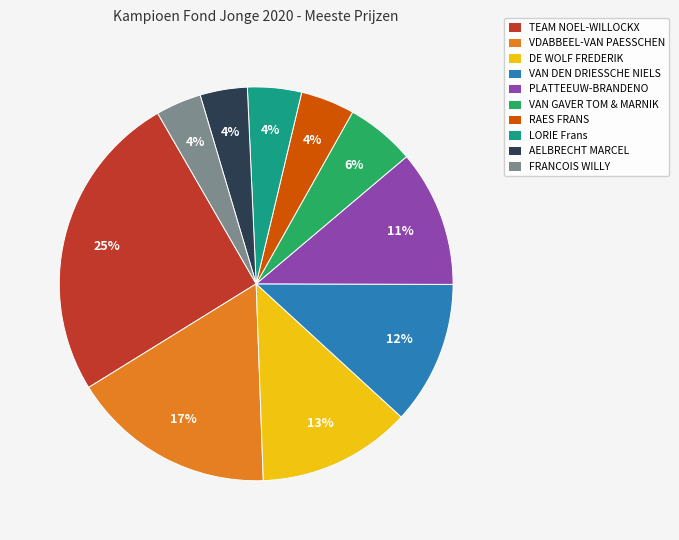

To the nearest percent, what portion does VAN GAVER TOM & MARNIK represent?

6%